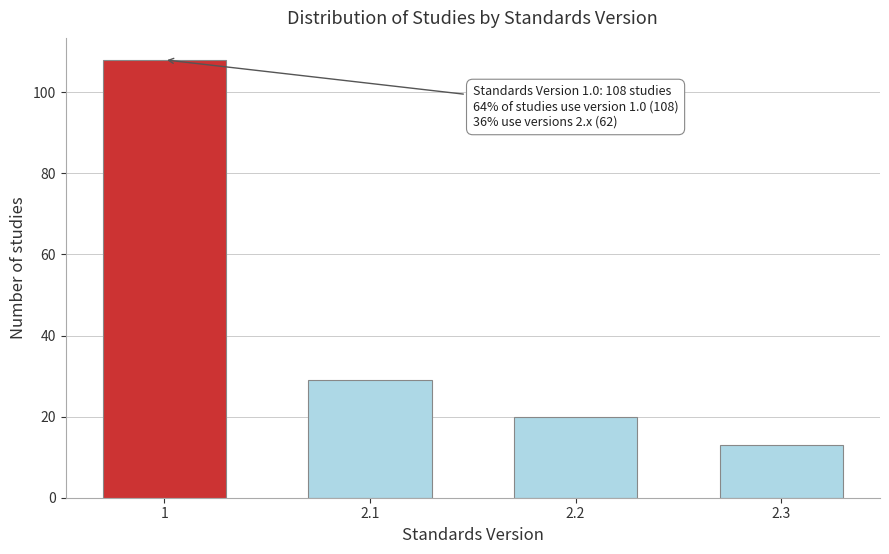

Reading left to right, transcribe all the data shown in this chart.

1=108	2.1=29	2.2=20	2.3=13